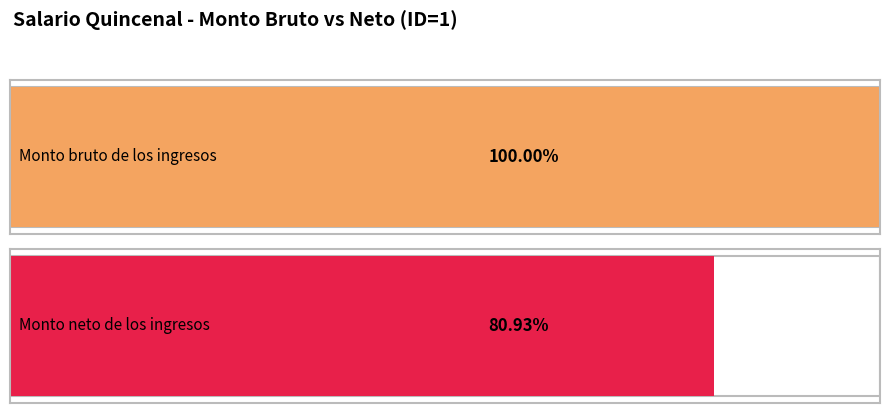

What are all the series names shown in the legend?

Monto bruto de los ingresos, Monto neto de los ingresos